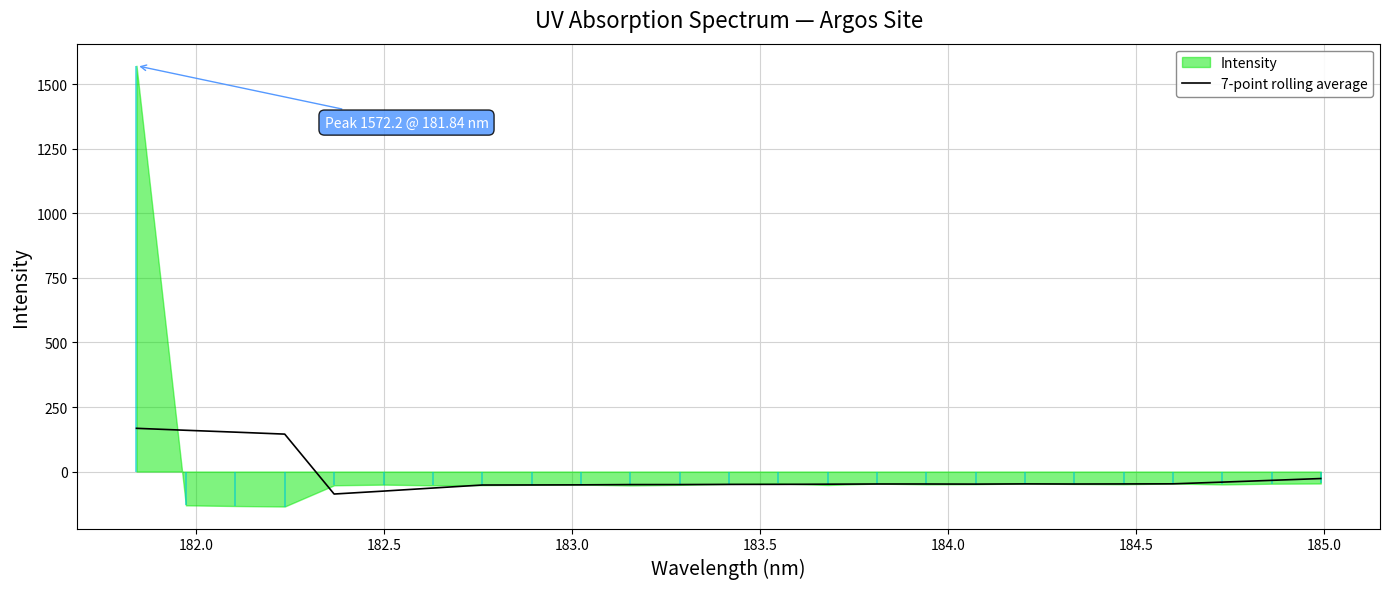

Is it true that the value at 22 is -56.3?

False